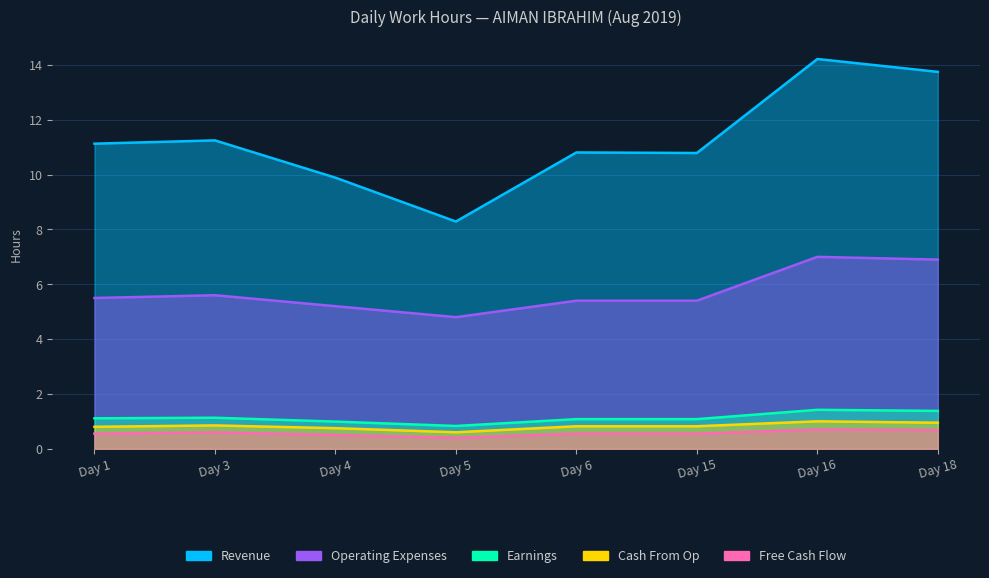

At Day 16, list the series in order from largest to smallest.

Revenue, Operating Expenses, Earnings, Cash From Op, Free Cash Flow